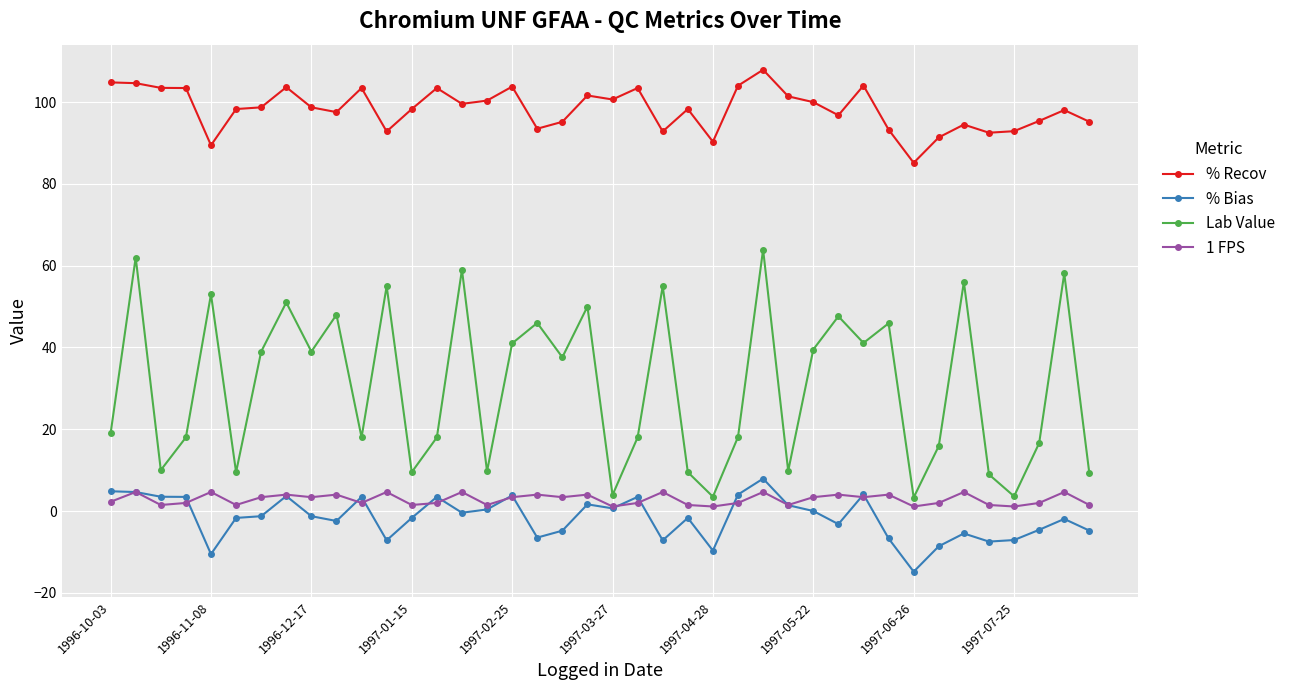

How many interior local valleys does the Lab Value series have?

13